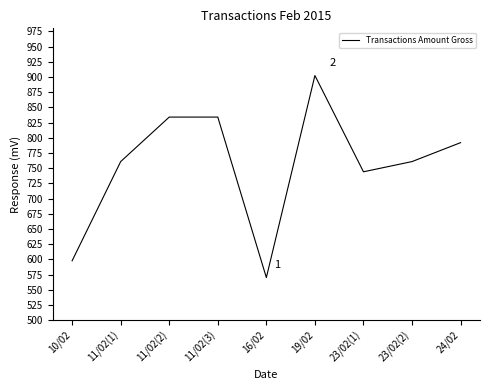

What is the change in value from 11/02(3) to 19/02?

+68.4